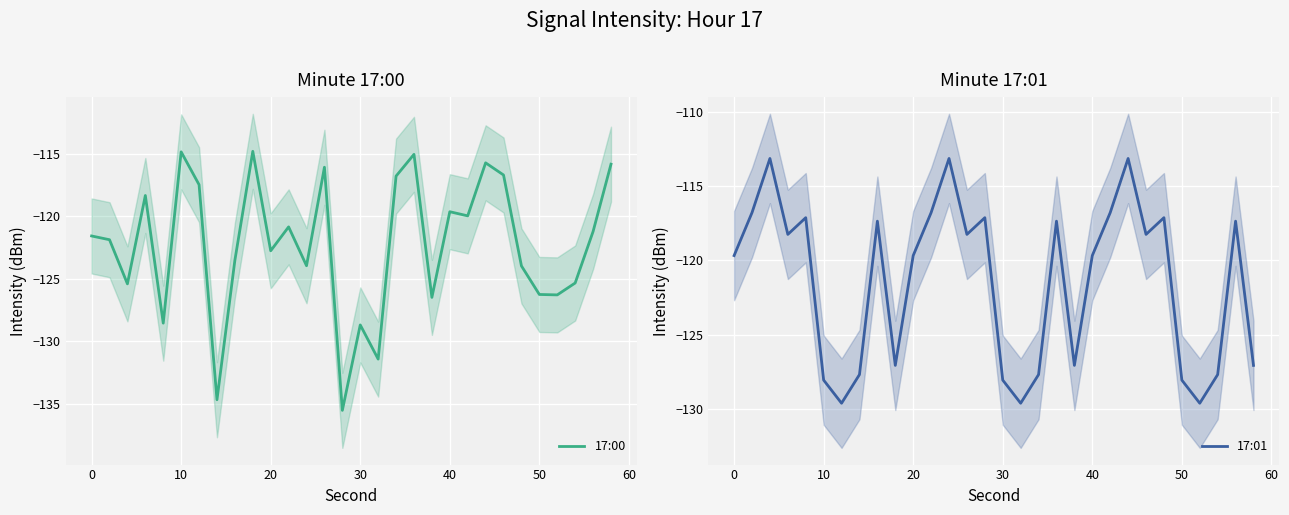

Is it true that 17:00 equals -119.6 at 40?

True